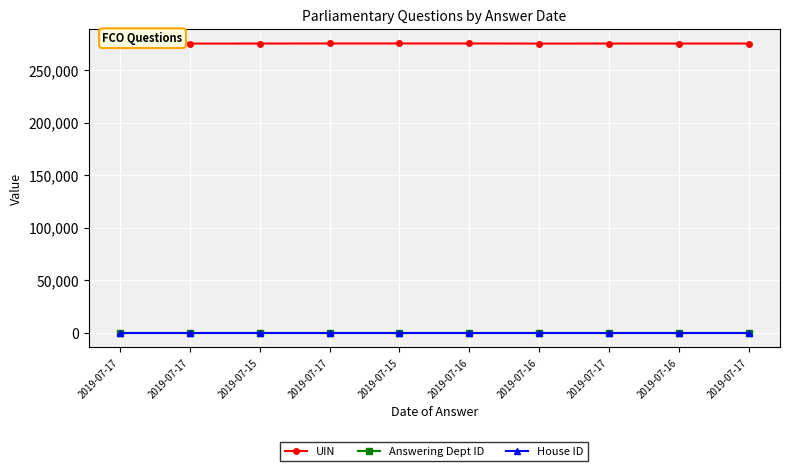

What is the sum of all Answering Dept ID values?

160